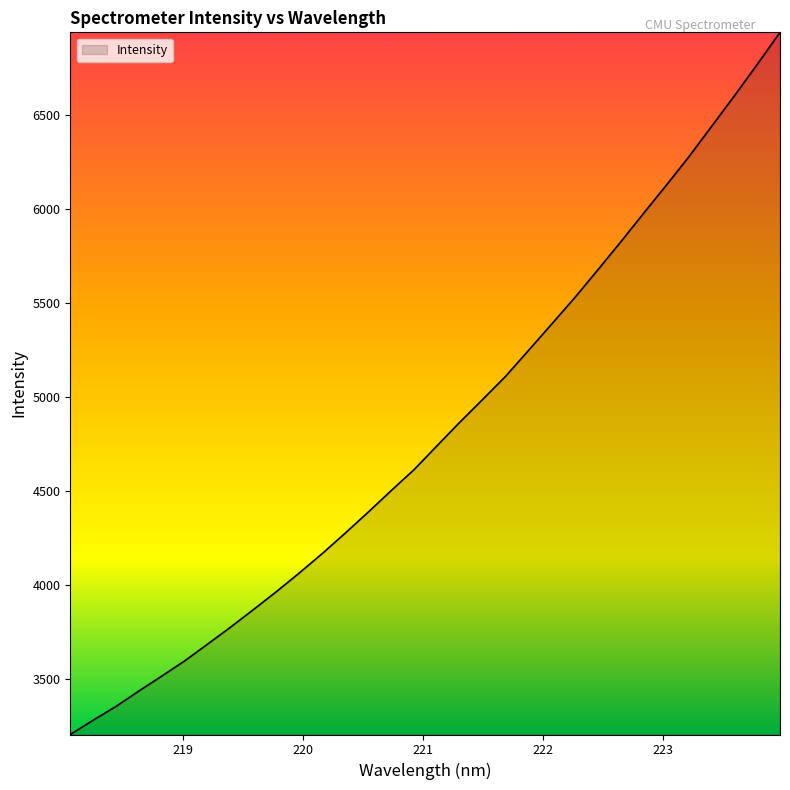

What is the difference between the maximum and minimum values?

3732.2